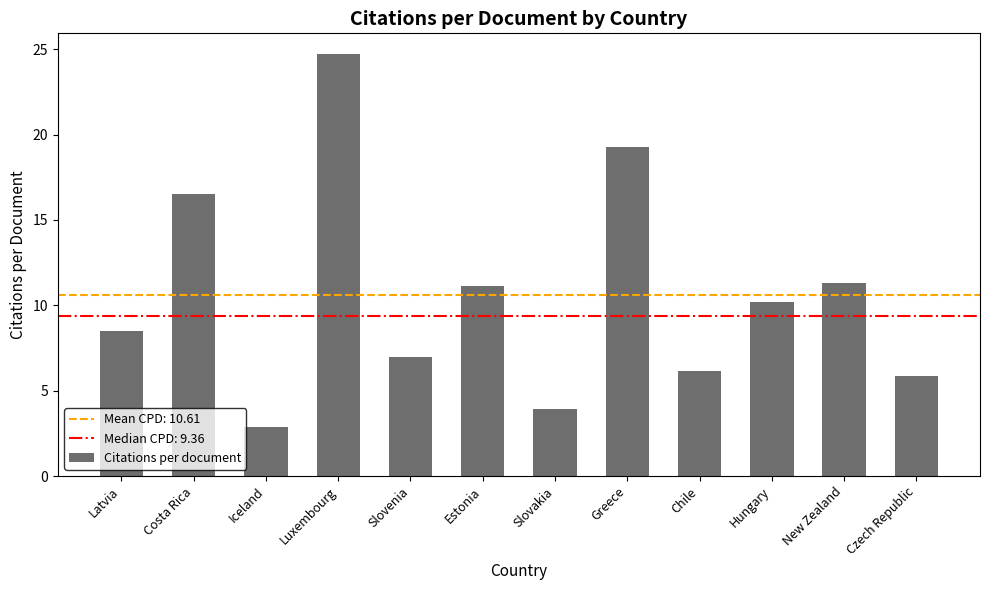

How many distinct data groups are displayed?

1